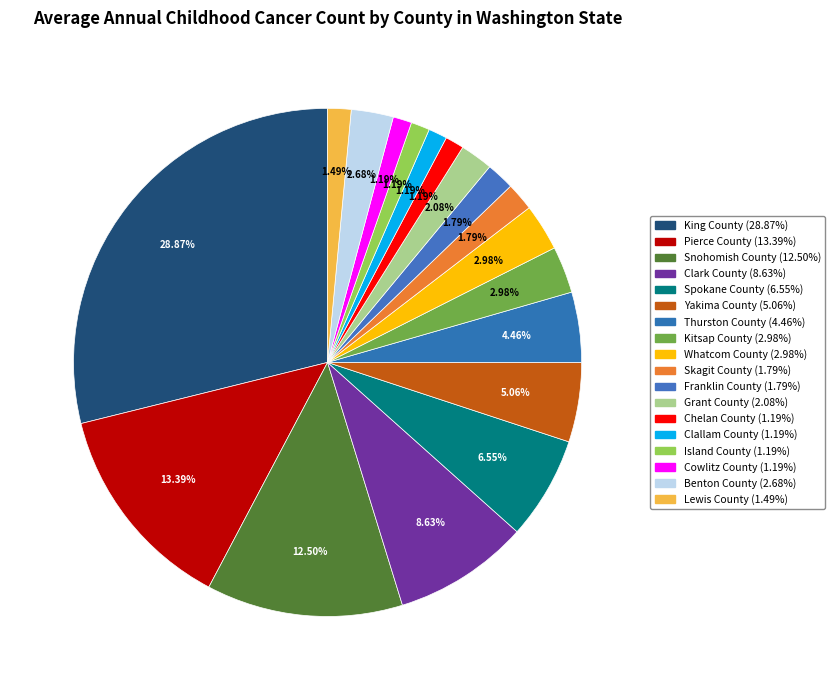

Is there a majority slice in this chart?

No